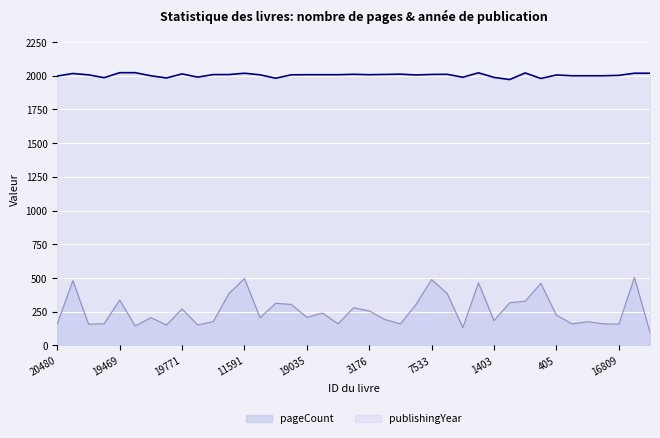

What is the sum of the publishingYear values at 405 and 1403?

3994